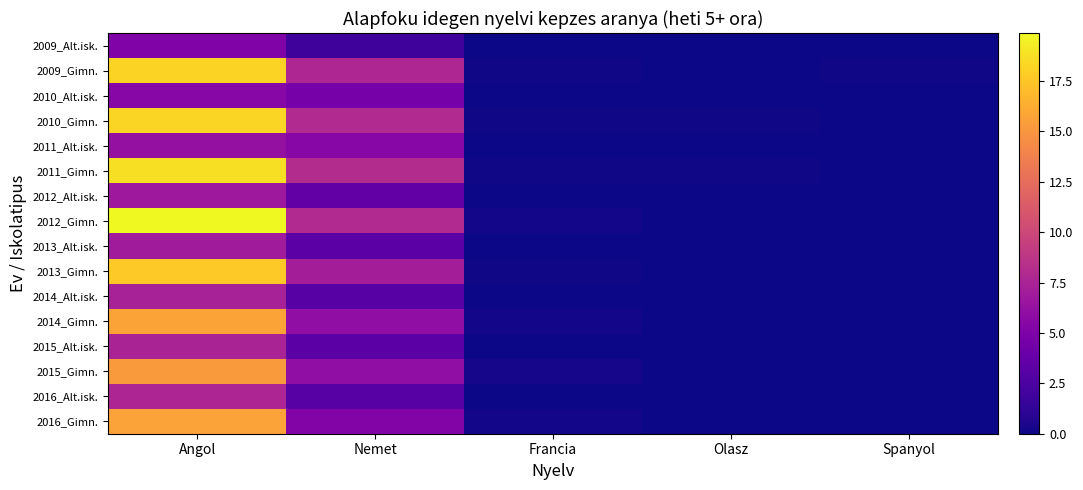

Count the number of data series in this chart.

16